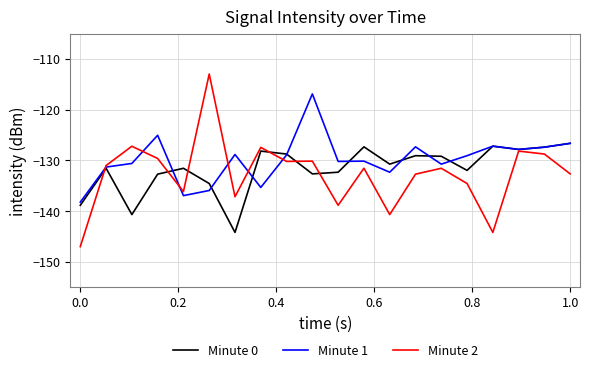

Which series has the widest spread of values?

Minute 2